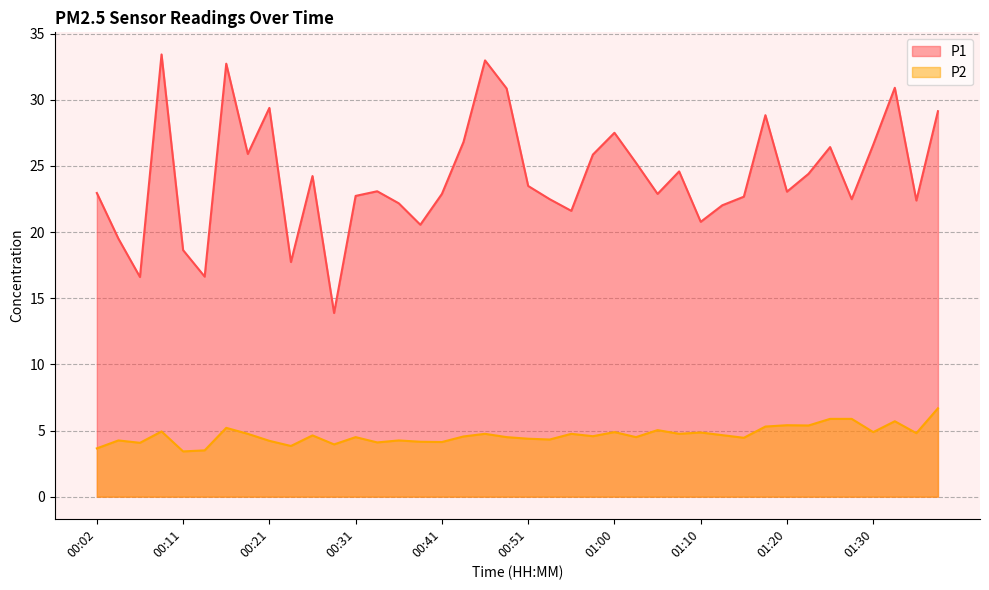

Reading right to left, what are all the values shown in this chart?

P1: 29.1	22.4	30.9	26.6	22.5	26.4	24.4	23.1	28.8	22.7	22.0	20.8	24.6	22.9	25.2	27.5	25.9	21.6	22.5	23.5	30.9	33.0	26.8	22.9	20.6	22.2	23.1	22.7	13.9	24.2	17.7	29.4	25.9	32.7	16.6	18.6	33.4	16.6	19.5	22.9
P2: 6.7	4.8	5.7	4.9	5.9	5.9	5.4	5.4	5.3	4.5	4.7	4.8	4.8	5.0	4.5	4.9	4.6	4.8	4.3	4.4	4.5	4.8	4.5	4.1	4.2	4.2	4.1	4.5	4.0	4.6	3.8	4.2	4.8	5.2	3.5	3.4	4.9	4.1	4.2	3.6